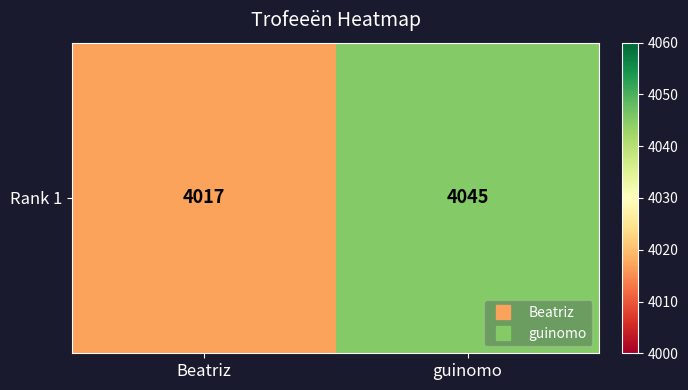

True or false: the data shows 4045 at guinomo.

True